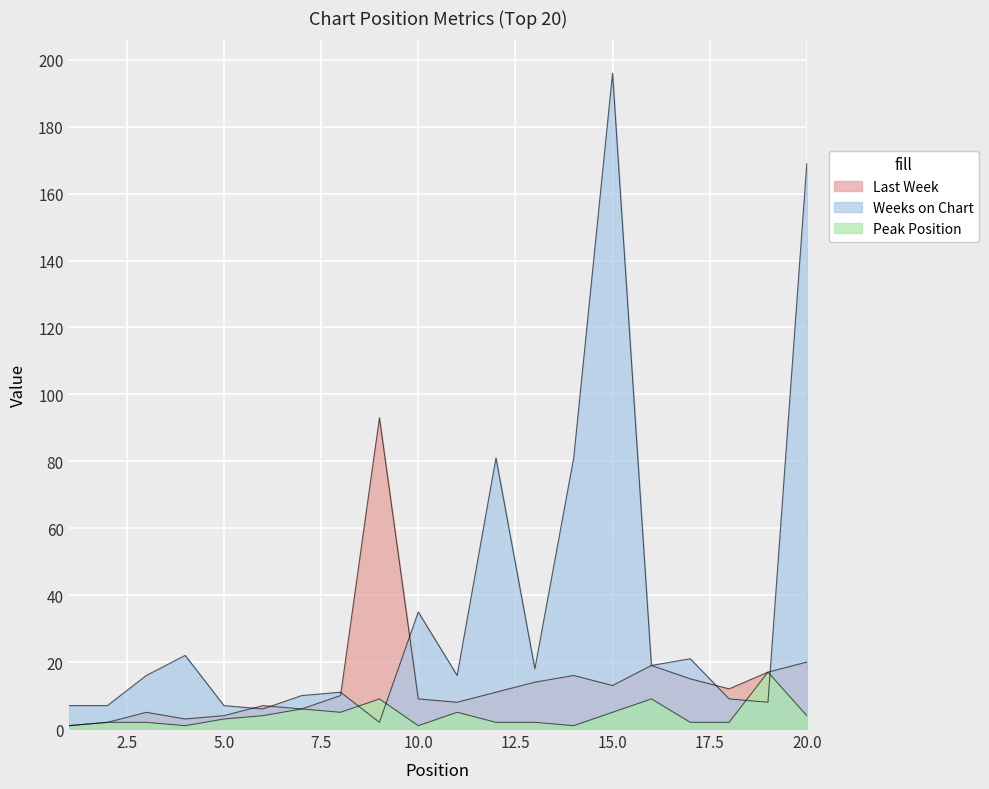

True or false: Last Week and Peak Position intersect in this chart.

False